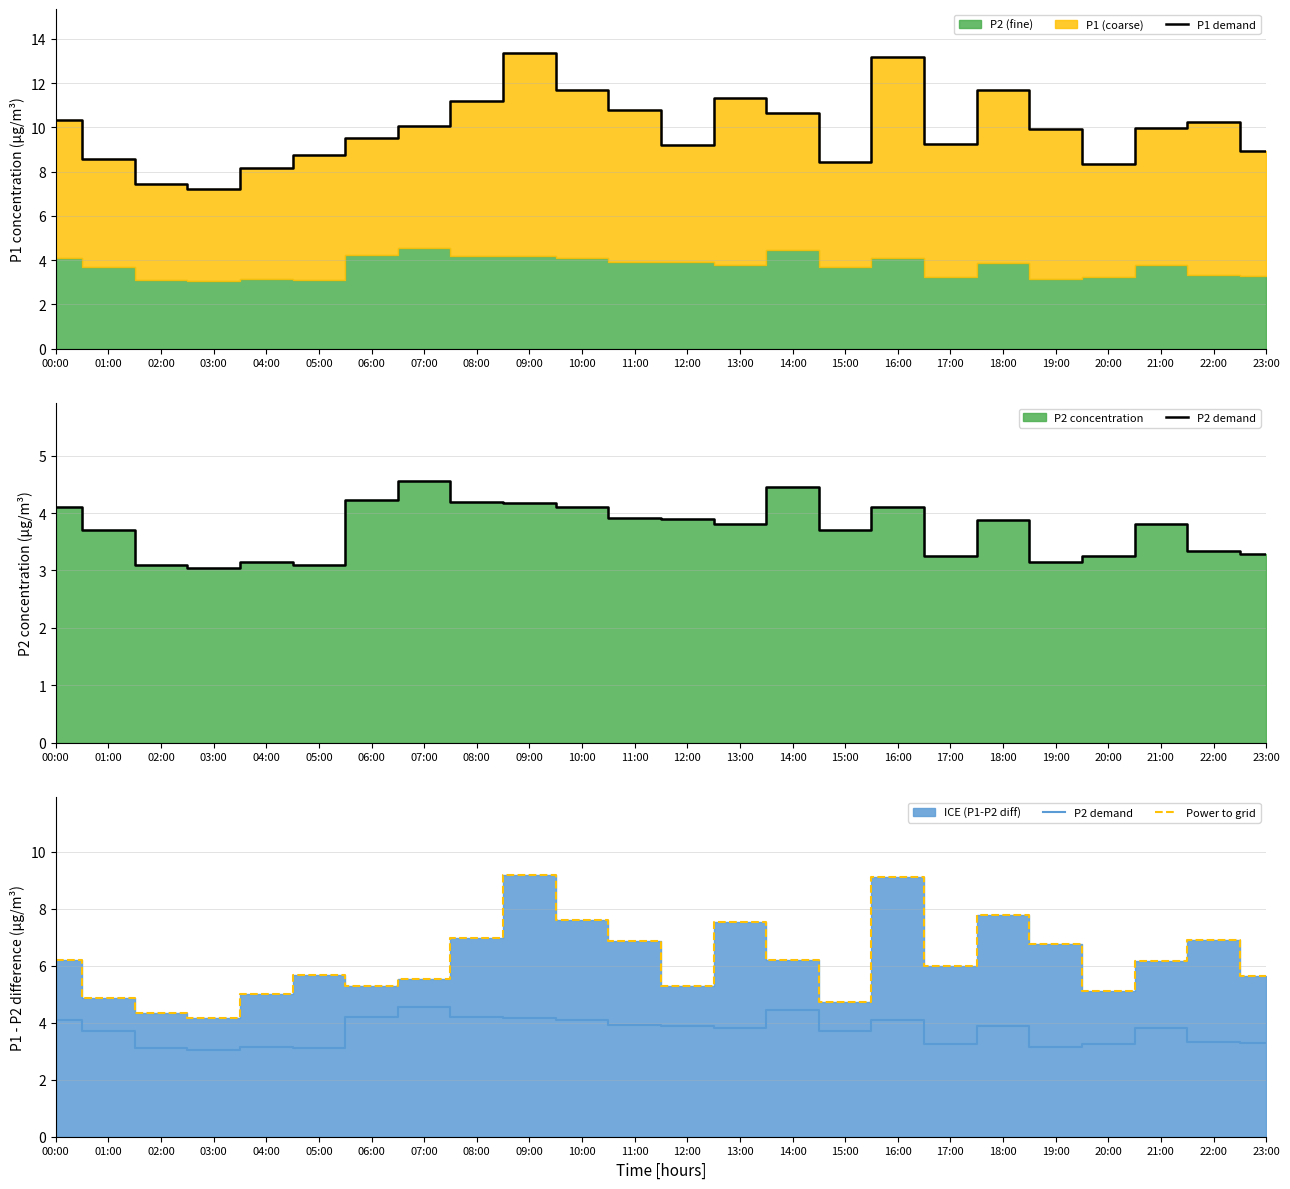

What is the value of the Power to grid point at the 15th from the left?

6.2